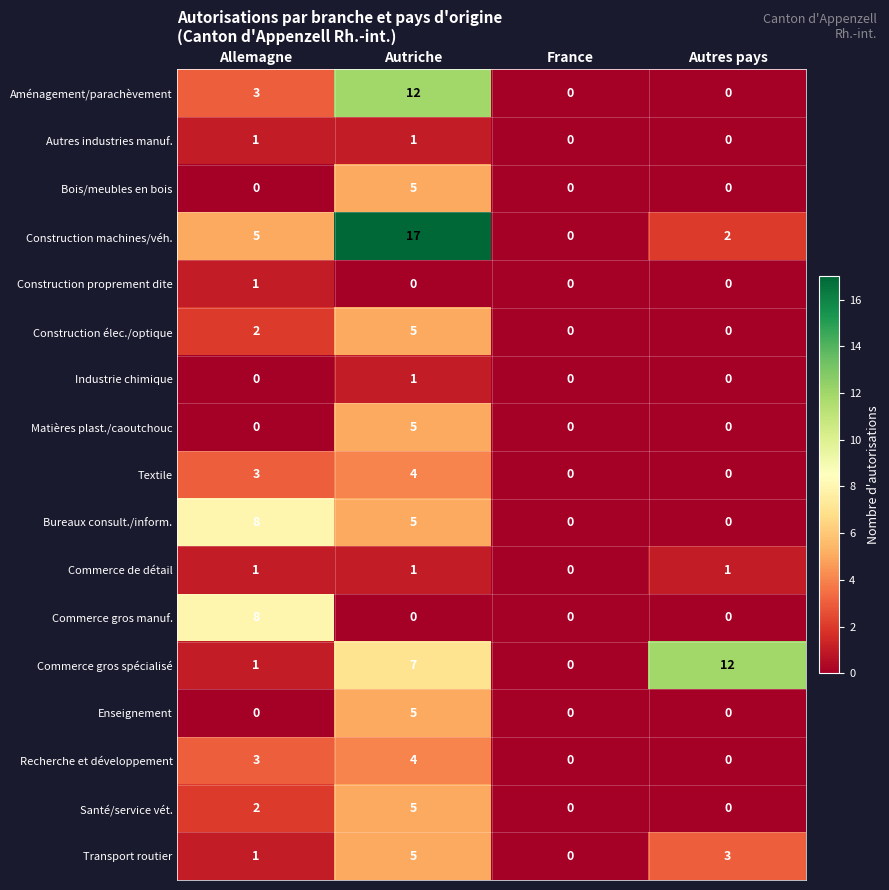

True or false: Commerce gros spécialisé has a value of 1 at Allemagne.

True